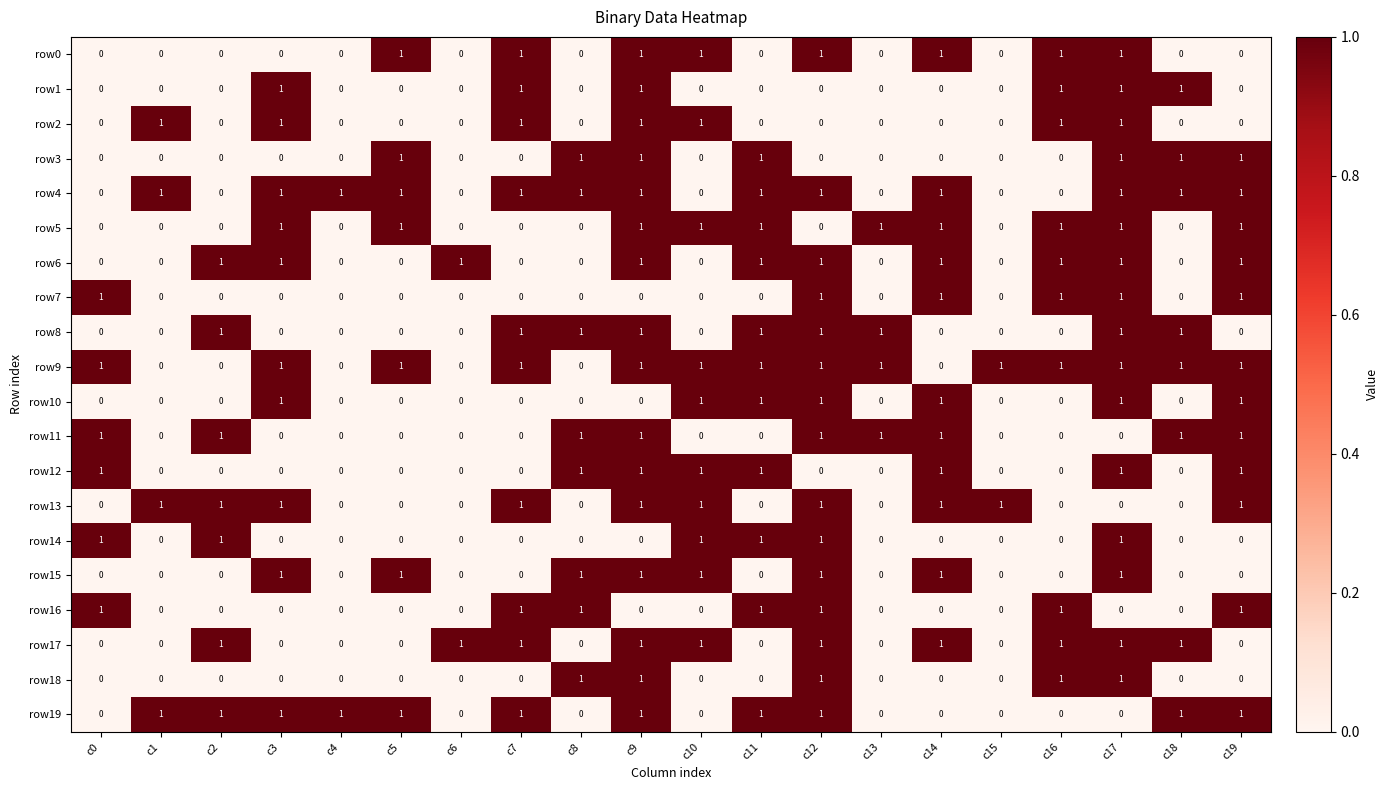

Count the row11 values in the range 0 to 1.

20